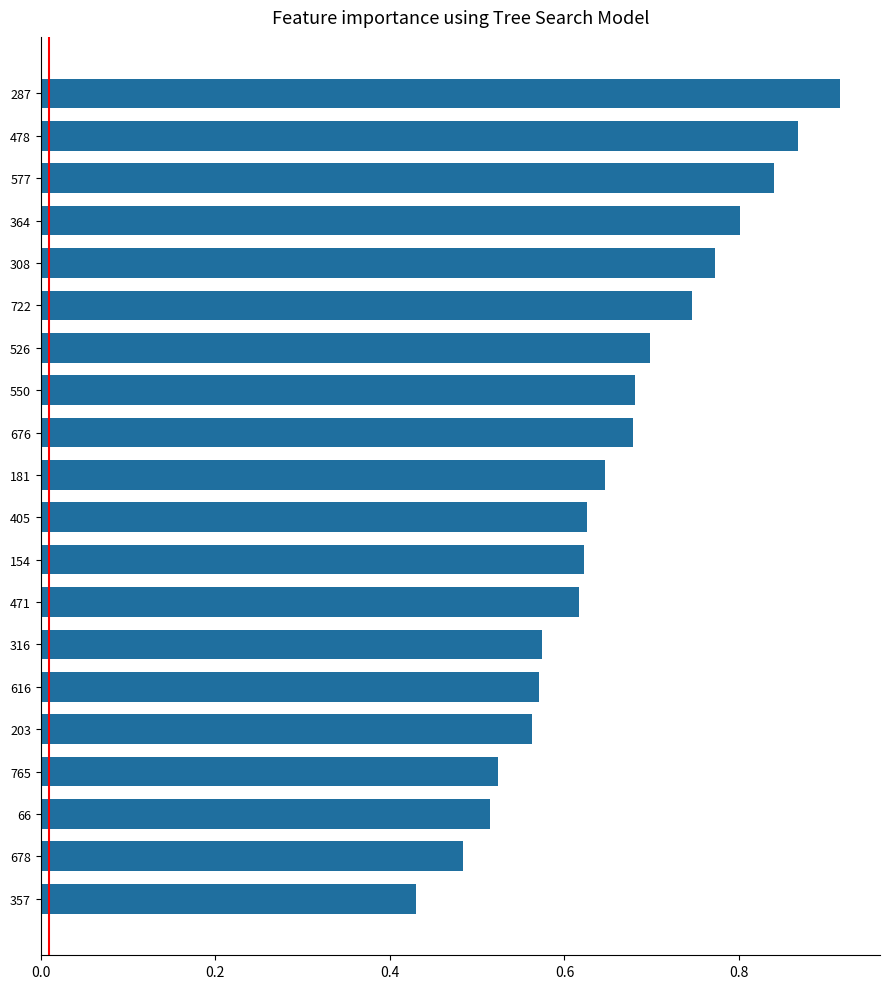

Does the chart contain stacked bars?

No